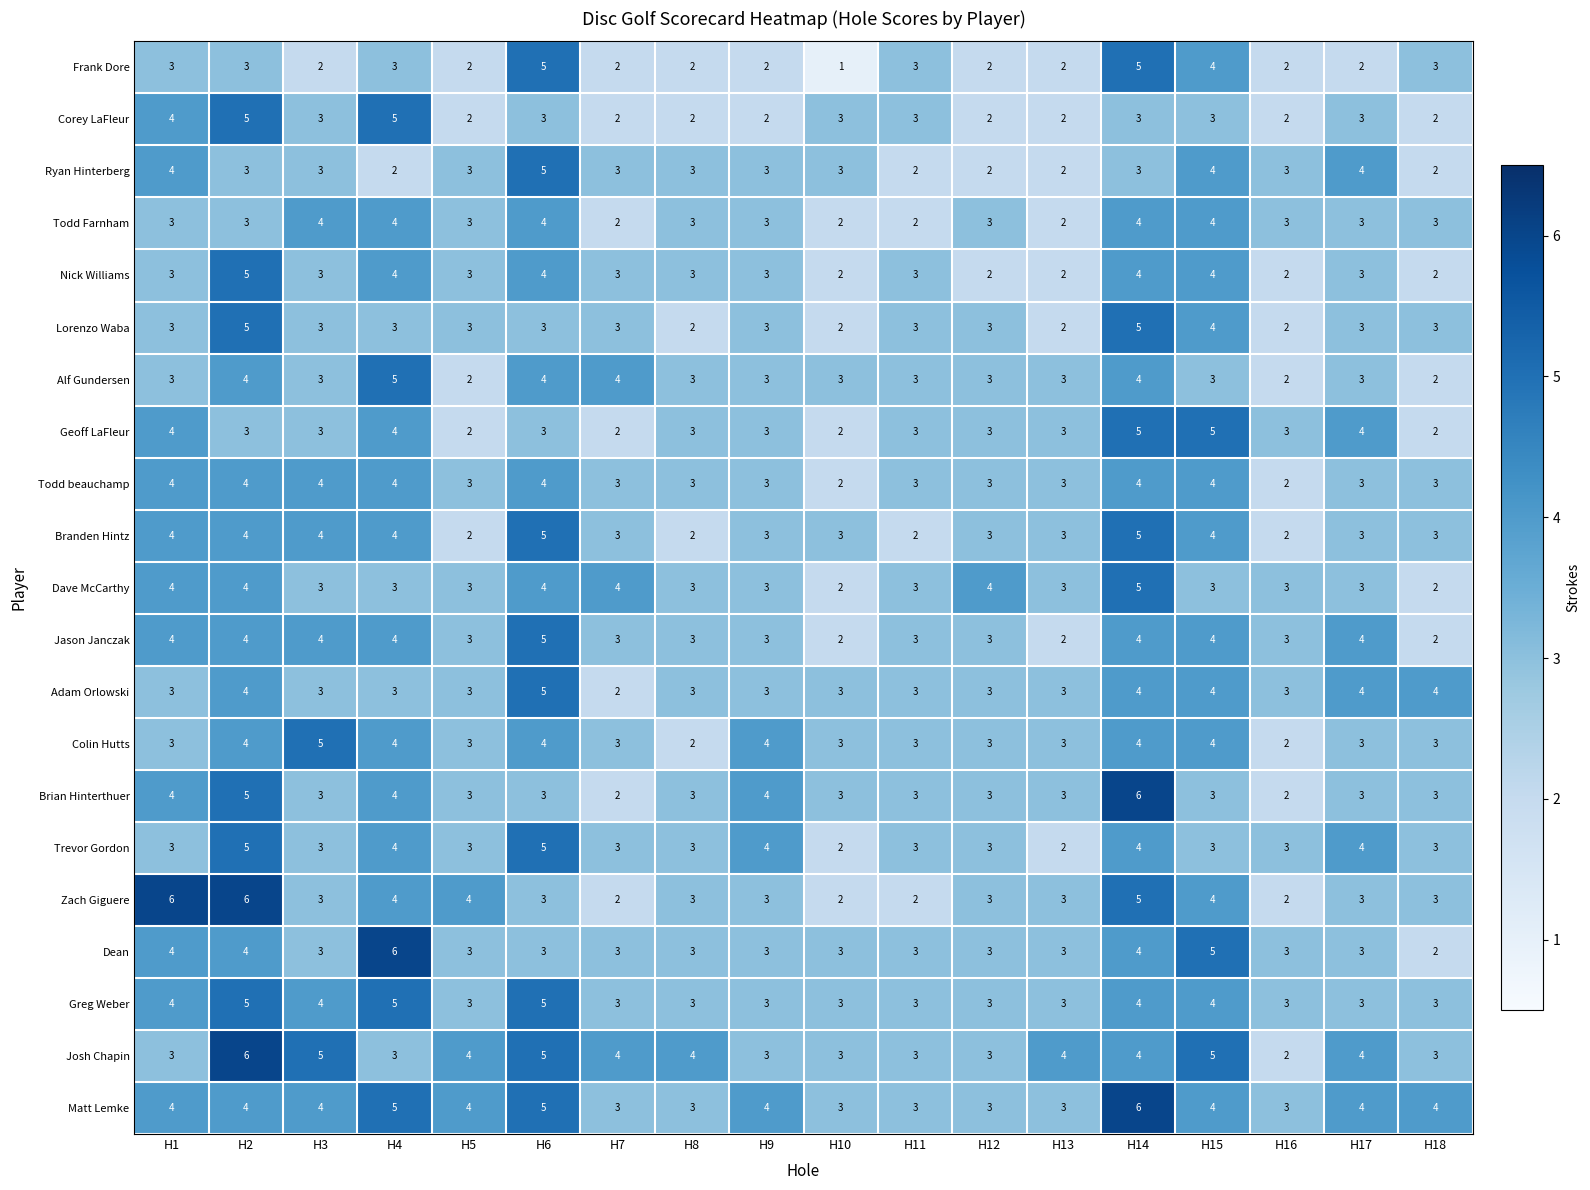

Between H4 and H11, which series saw the biggest shift?

Dean